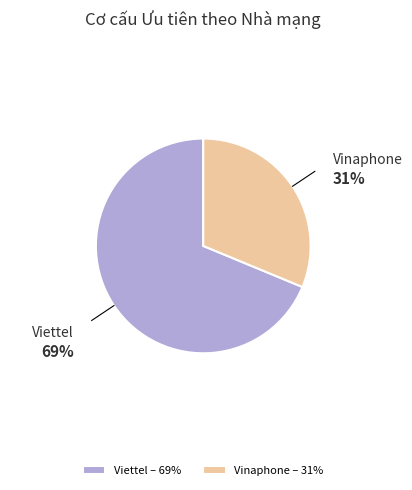

Which category has the biggest portion of the pie?

Viettel